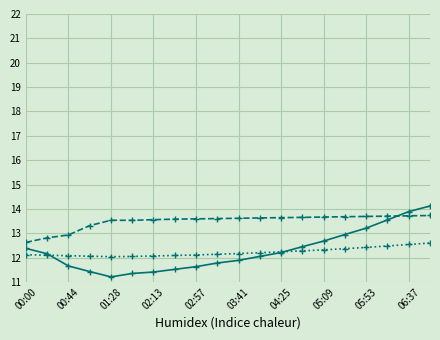

What is the smallest value displayed?

11.2